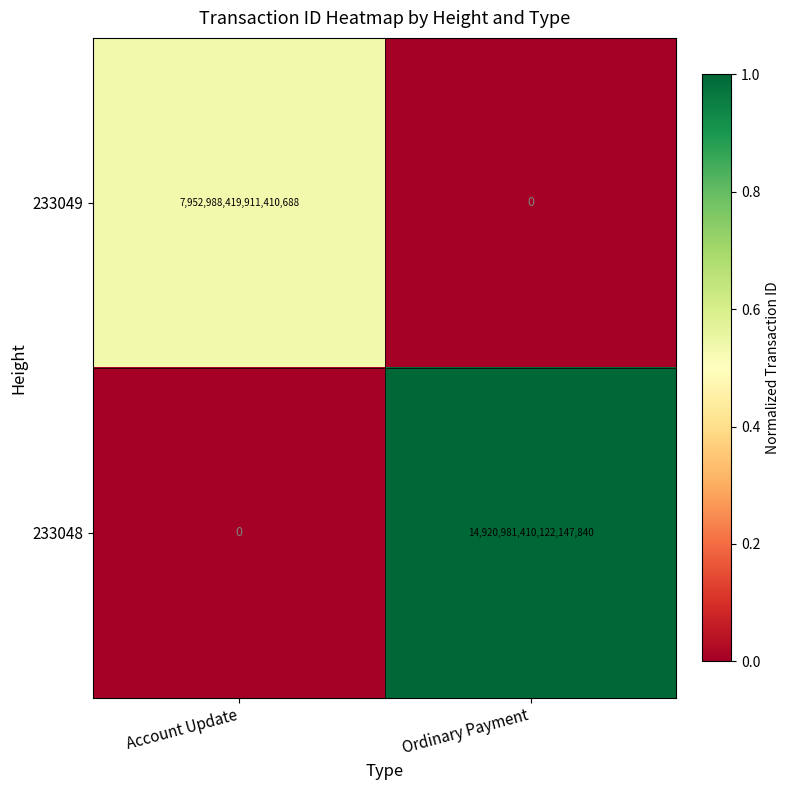

Which series has the widest spread of values?

233048